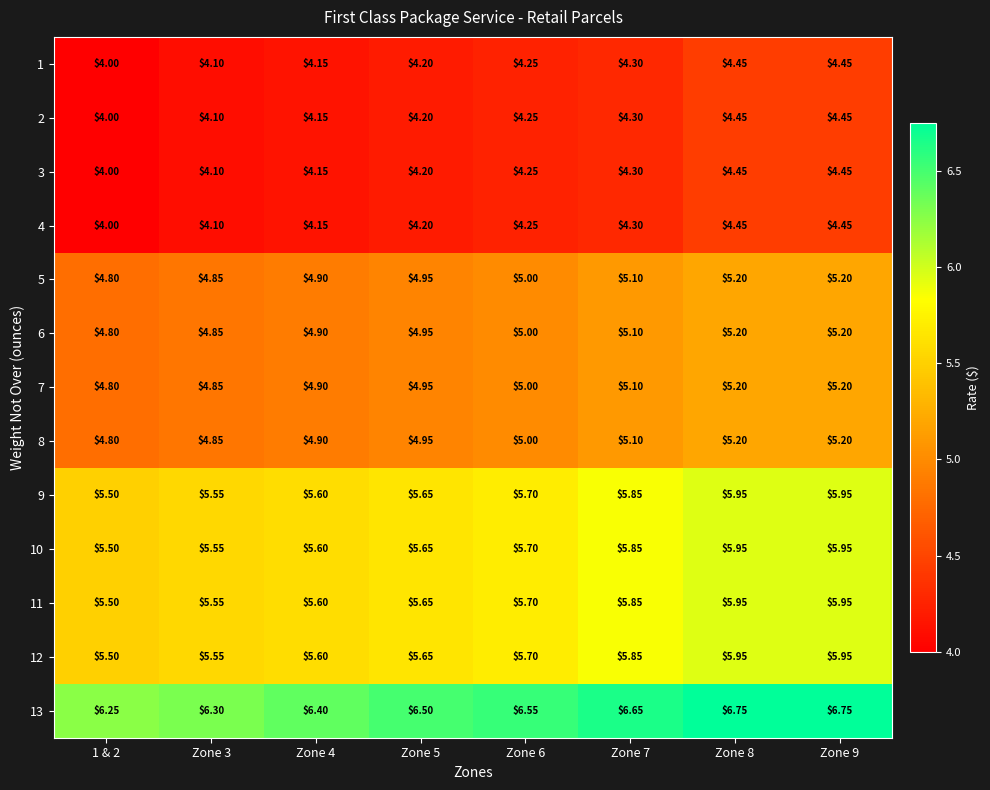

Is the value of 13 at Zone 7 greater than the value of 11 at Zone 7?

Yes